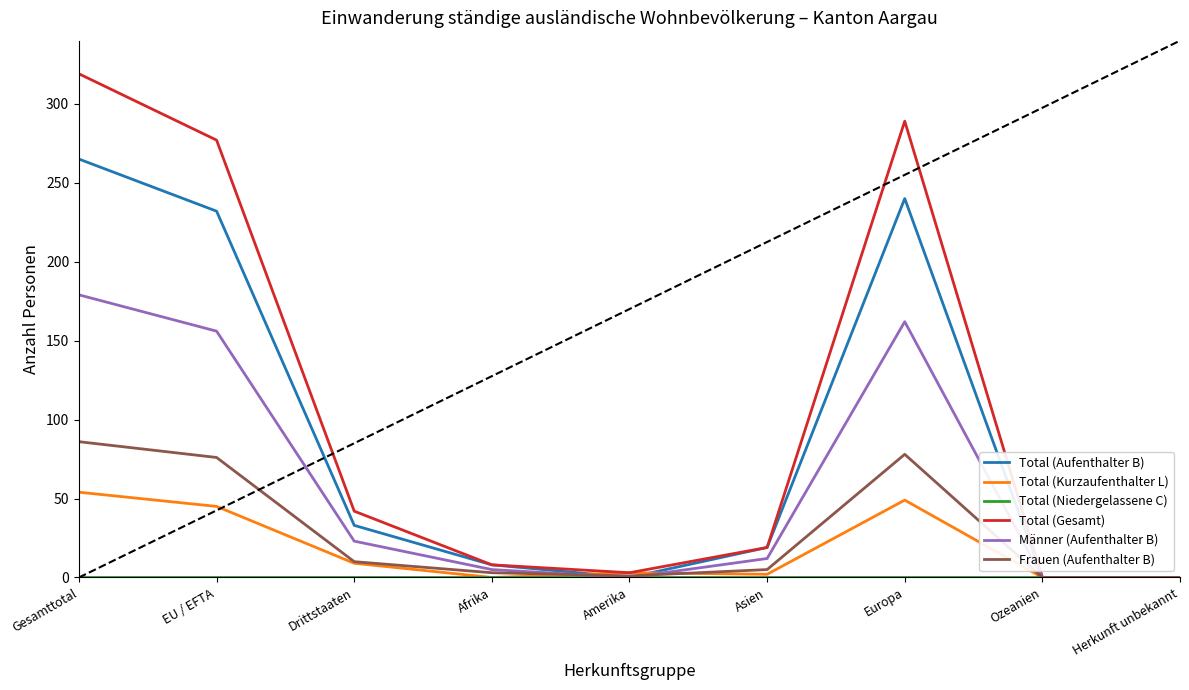

Which series changed the most between Gesamttotal and Ozeanien?

Total (Gesamt)